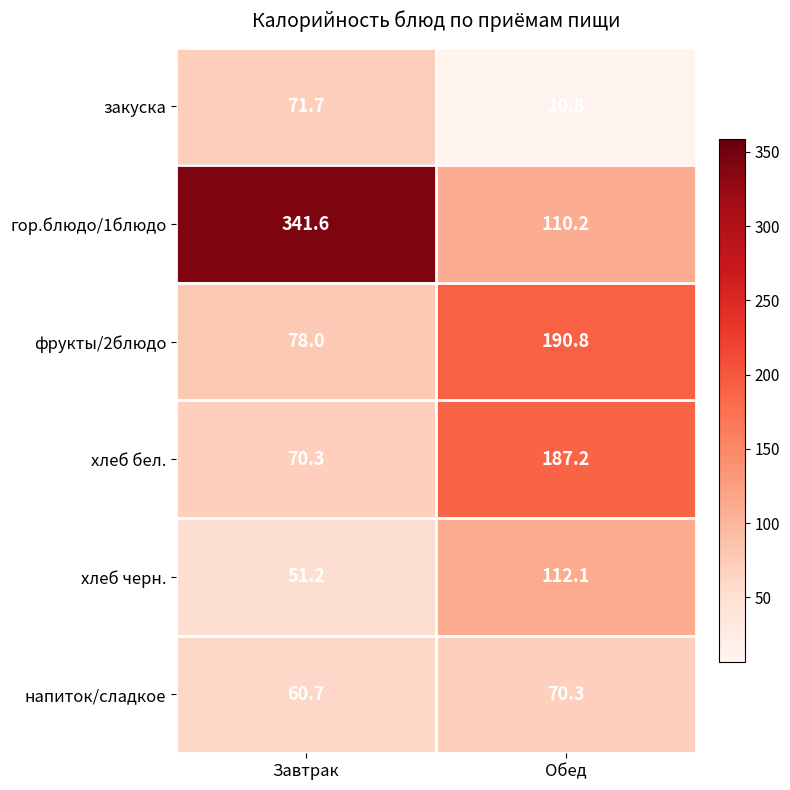

Which series has the largest total across all categories?

гор.блюдо/1блюдо